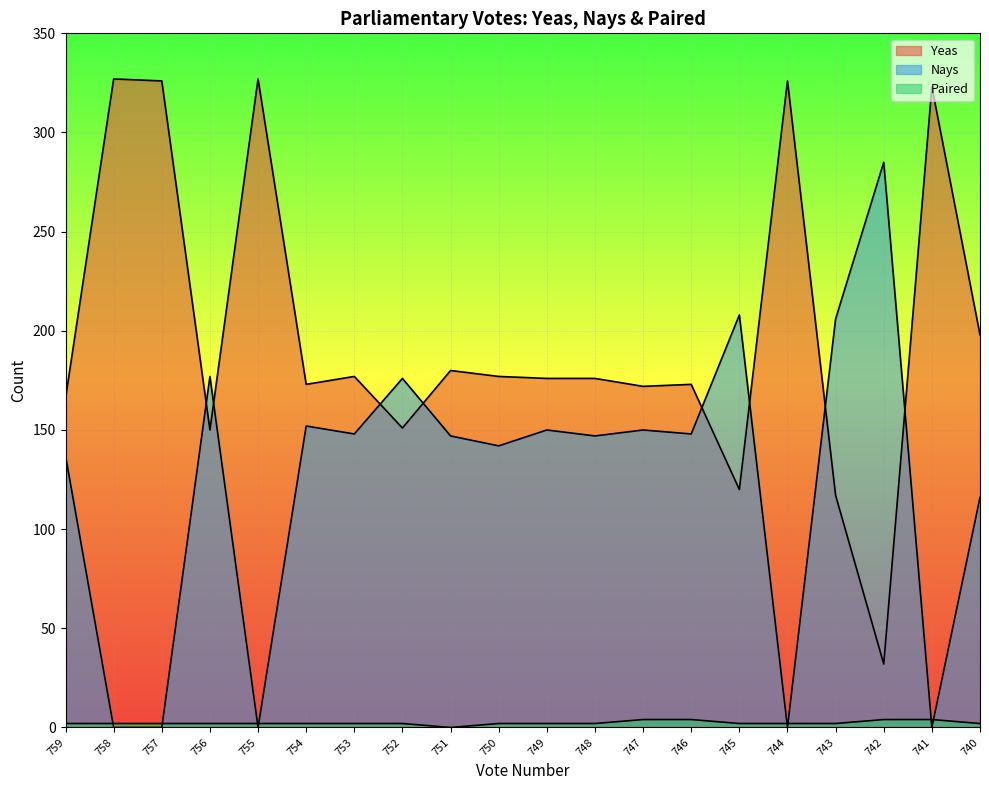

Which series has the largest range (max minus min)?

Yeas